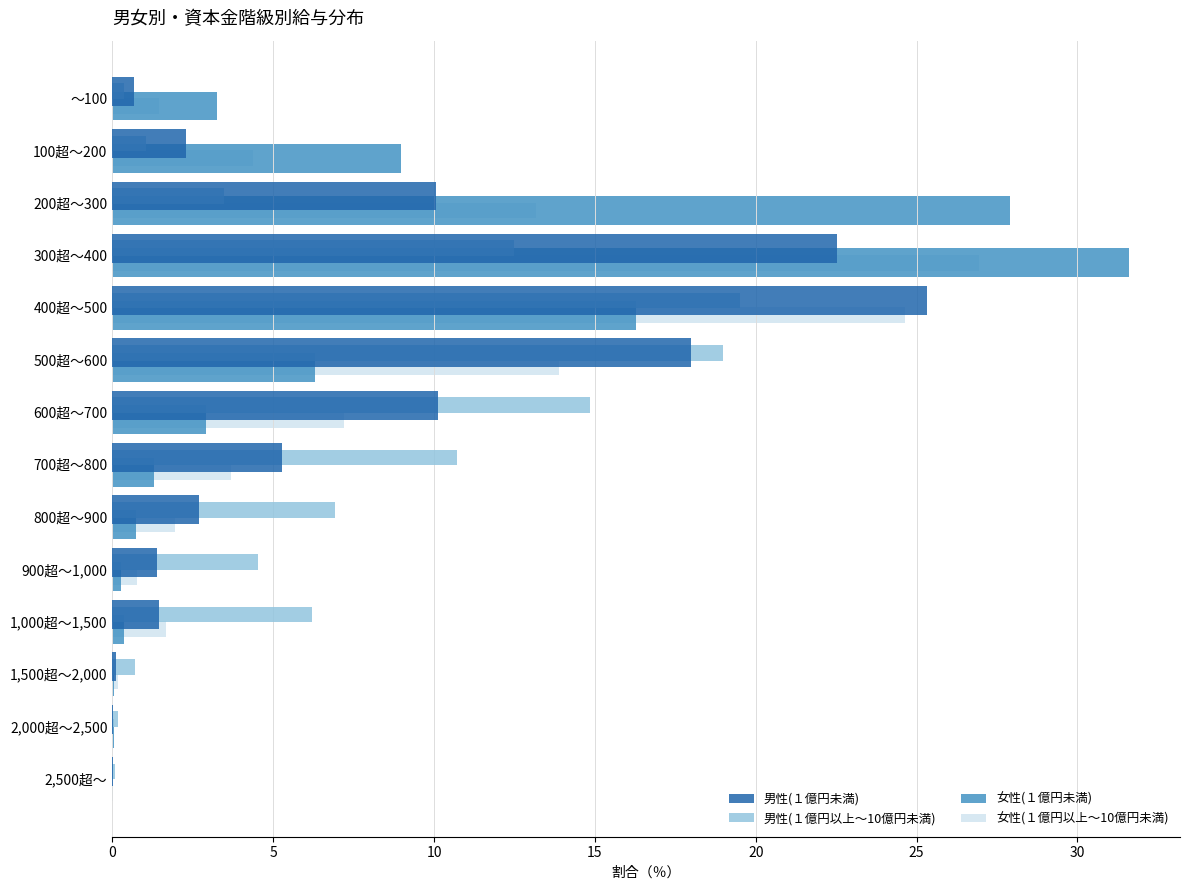

Which category has the highest value in the 男性(１億円未満) series?

400超～500